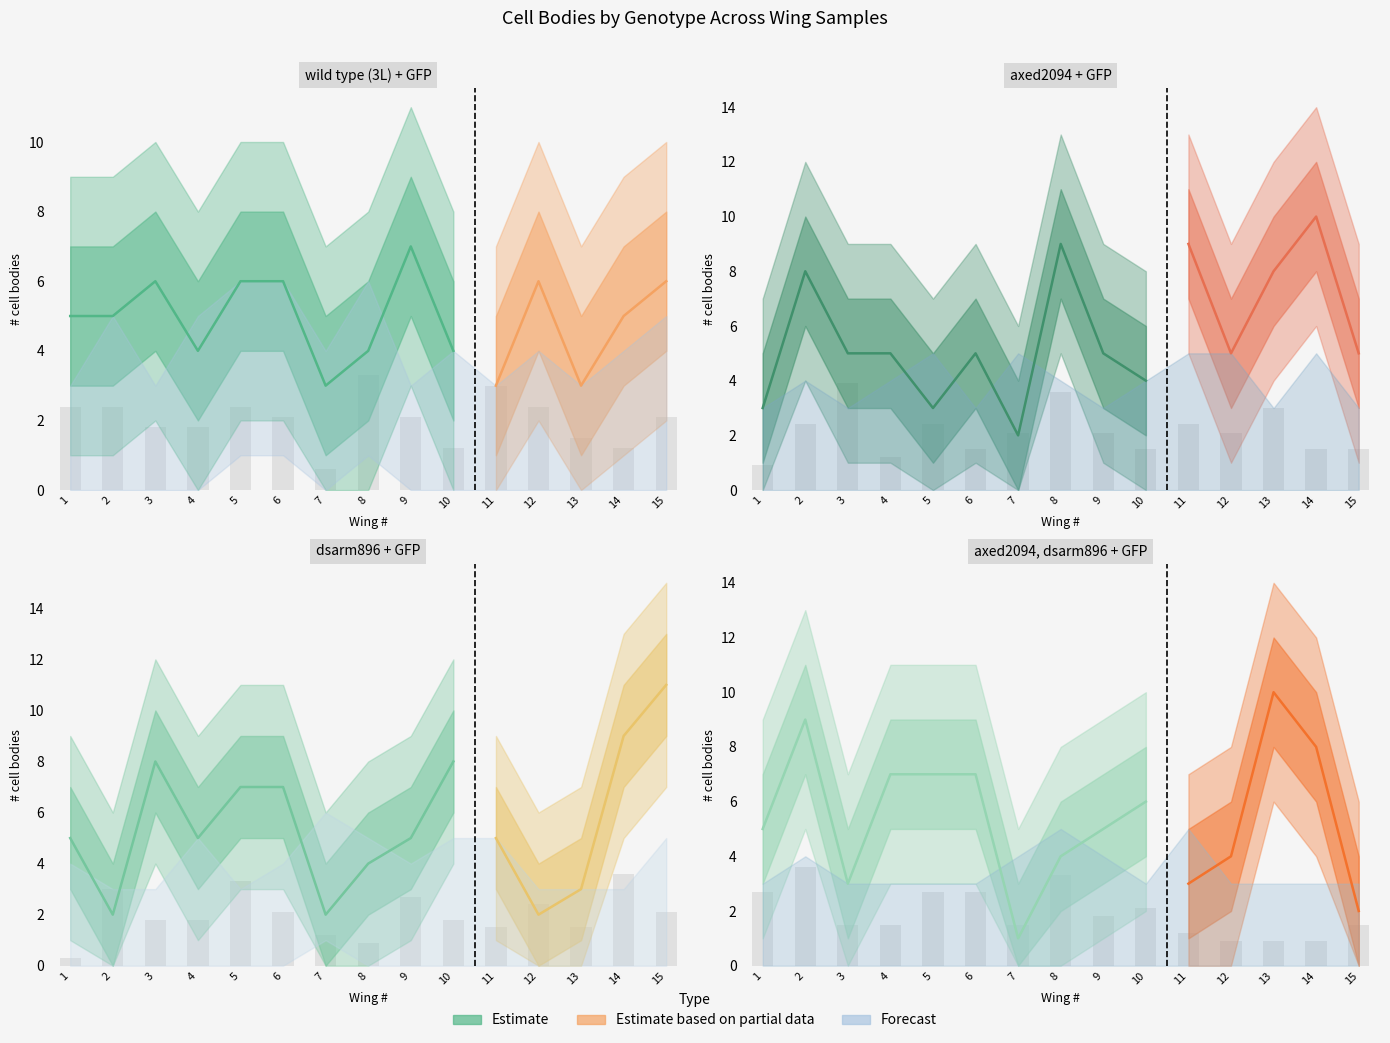

Reading left to right, transcribe all the data shown in this chart.

wild type (3L) + GFP: 5	5	6	4	6	6	3	4	7	4	3	6	3	5	6
axed2094 + GFP: 3	8	5	5	3	5	2	9	5	4	9	5	8	10	5
dsarm896 + GFP: 5	2	8	5	7	7	2	4	5	8	5	2	3	9	11
axed2094, dsarm896 + GFP: 5	9	3	7	7	7	1	4	5	6	3	4	10	8	2